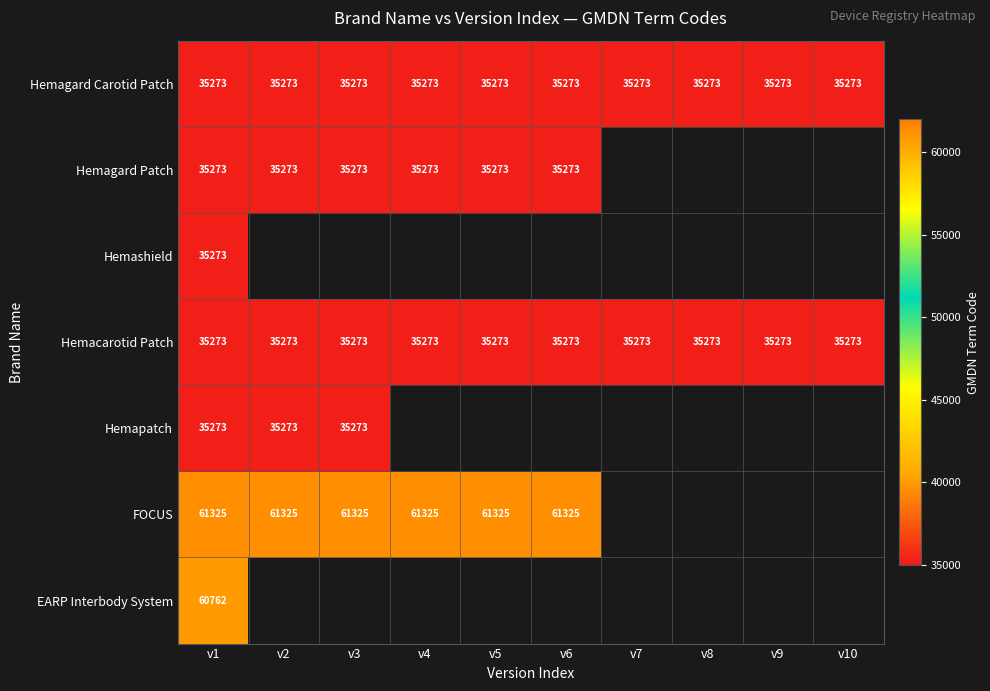

What is the minimum value for Hemacarotid Patch?

35273